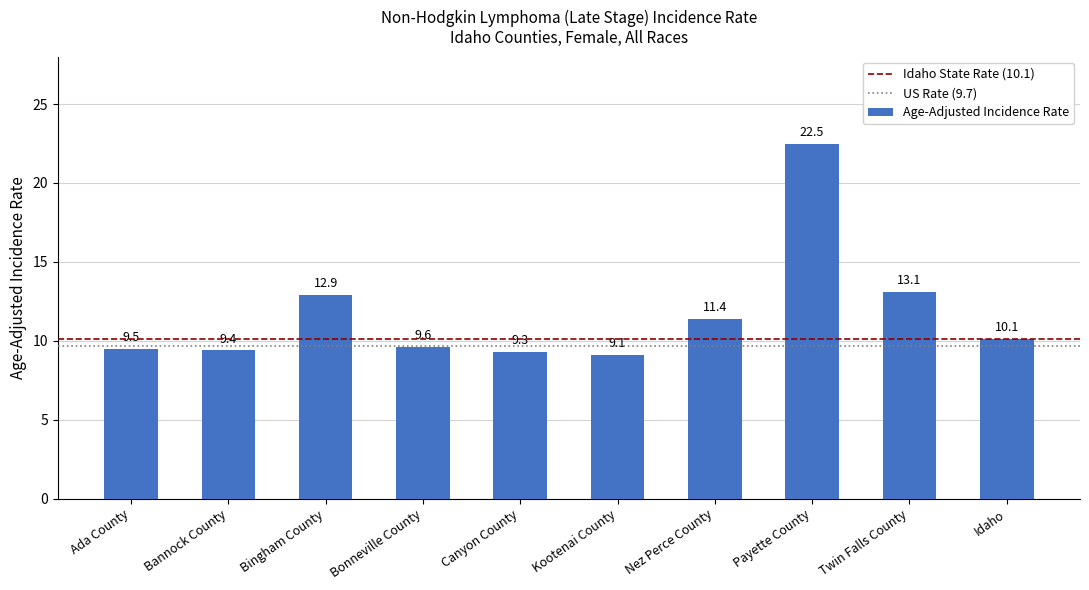

Reading right to left, what are all the values shown in this chart?

Idaho=10.1	Twin Falls County=13.1	Payette County=22.5	Nez Perce County=11.4	Kootenai County=9.1	Canyon County=9.3	Bonneville County=9.6	Bingham County=12.9	Bannock County=9.4	Ada County=9.5